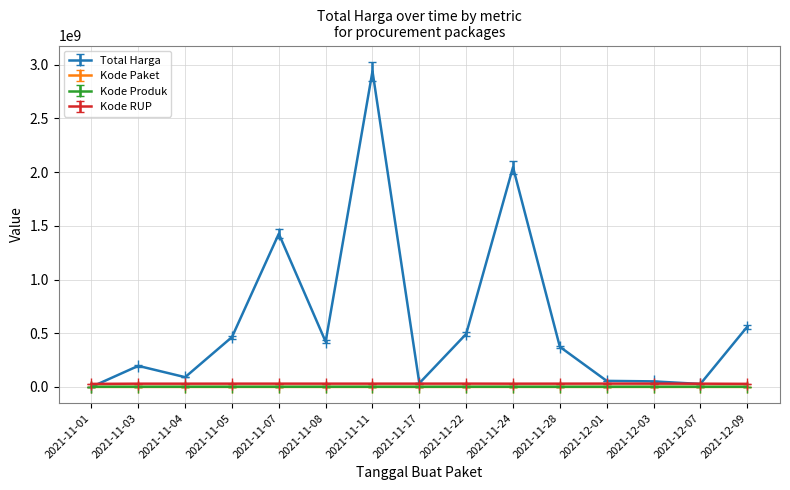

What is the sum of all Kode RUP values?

451324405